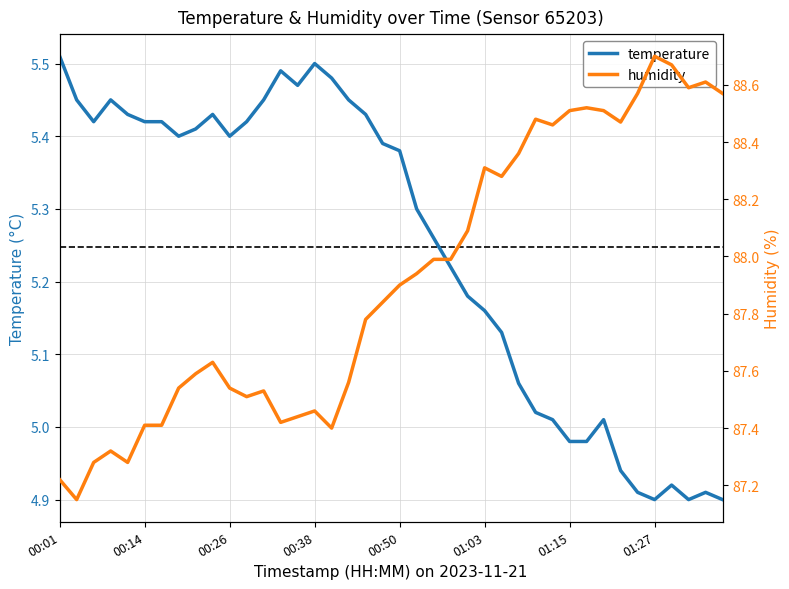

At how many categories does at least one series exceed 21?

40